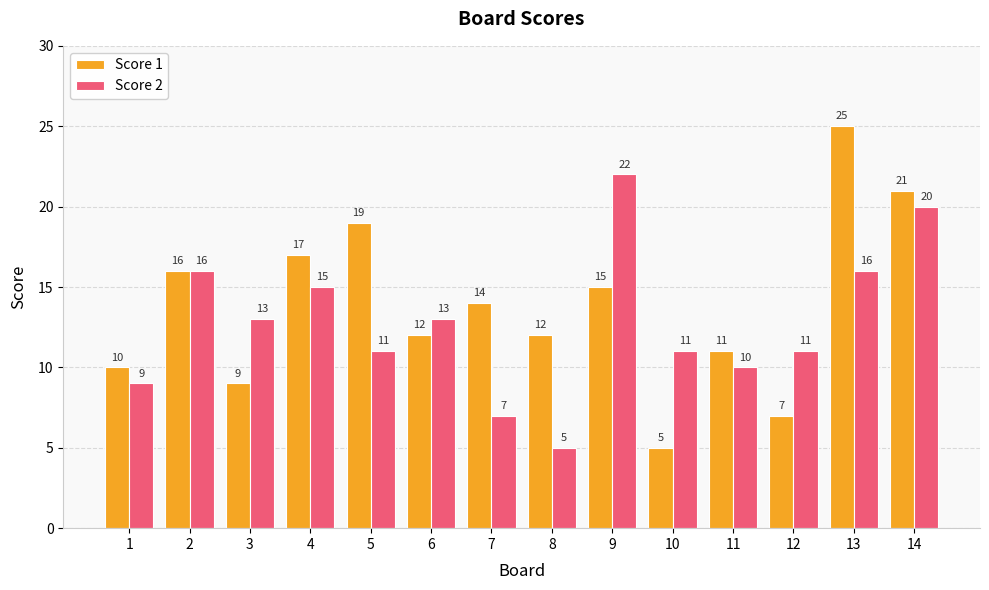

At which label does Score 1 first exceed 14?

2